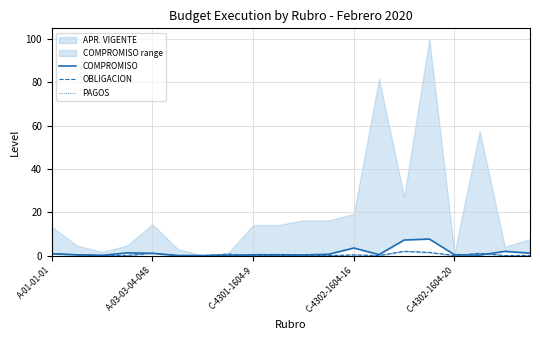

Read the COMPROMISO value at A-01-01-01.

0.9